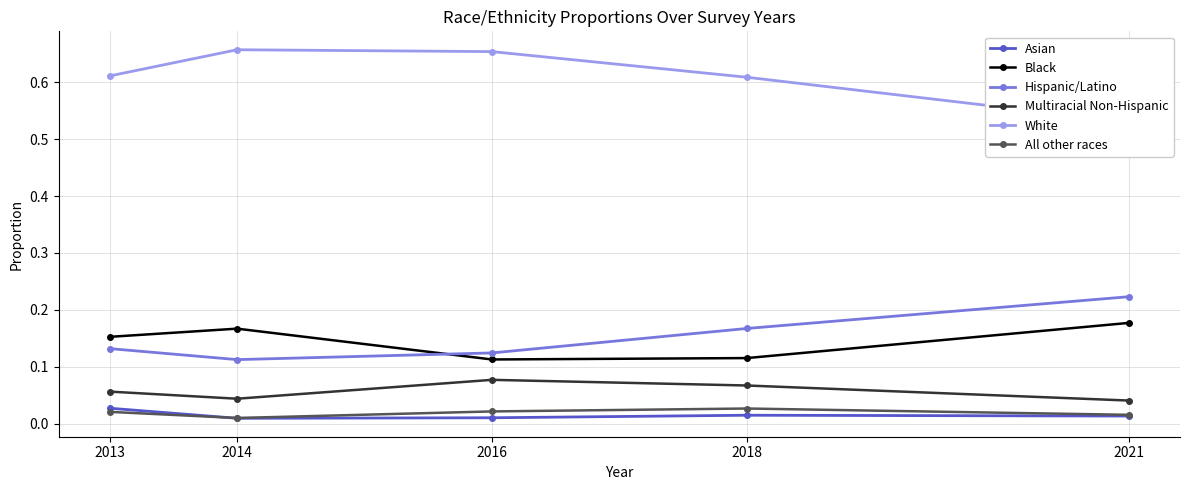

True or false: Hispanic/Latino and All other races intersect in this chart.

False